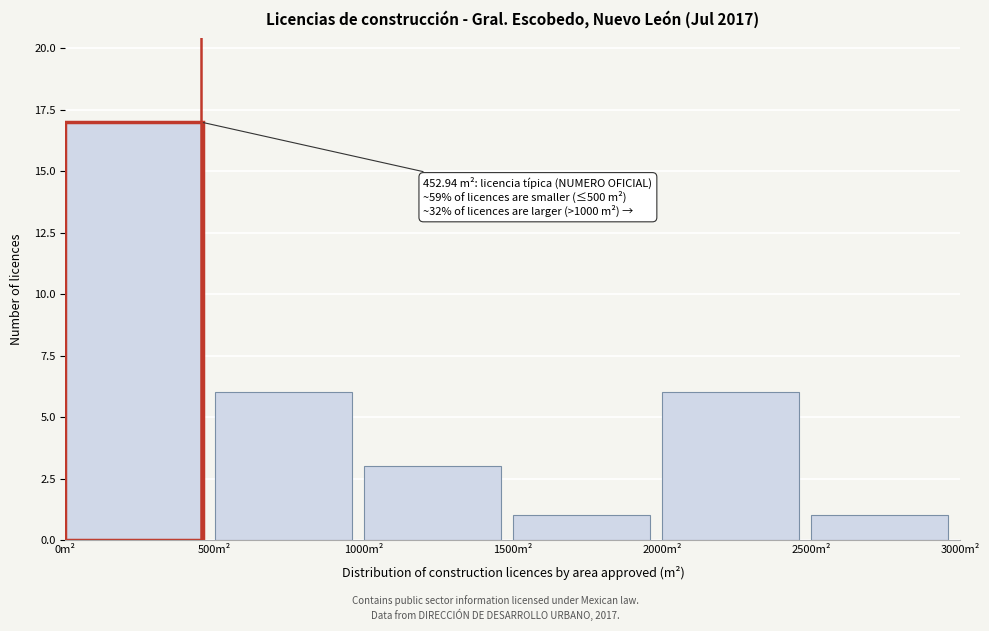

Which range on the x-axis has the tallest bar?

0 to 500